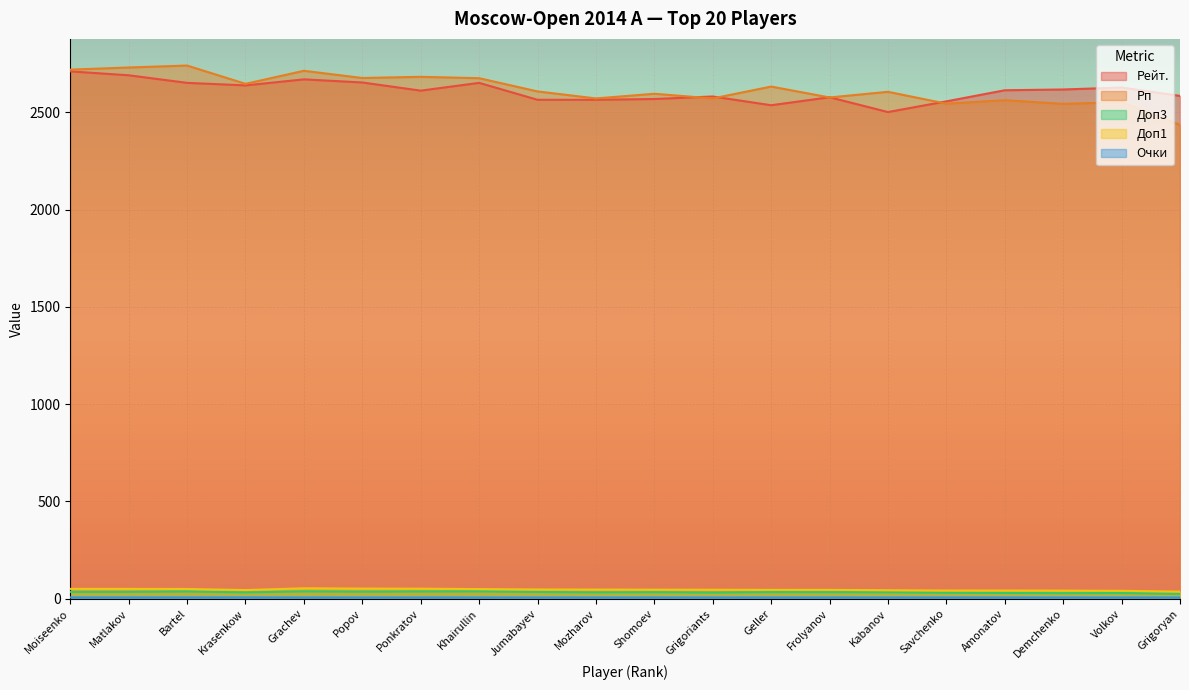

The Рейт. series shows 2611.0 at Ponkratov. True or false?

True